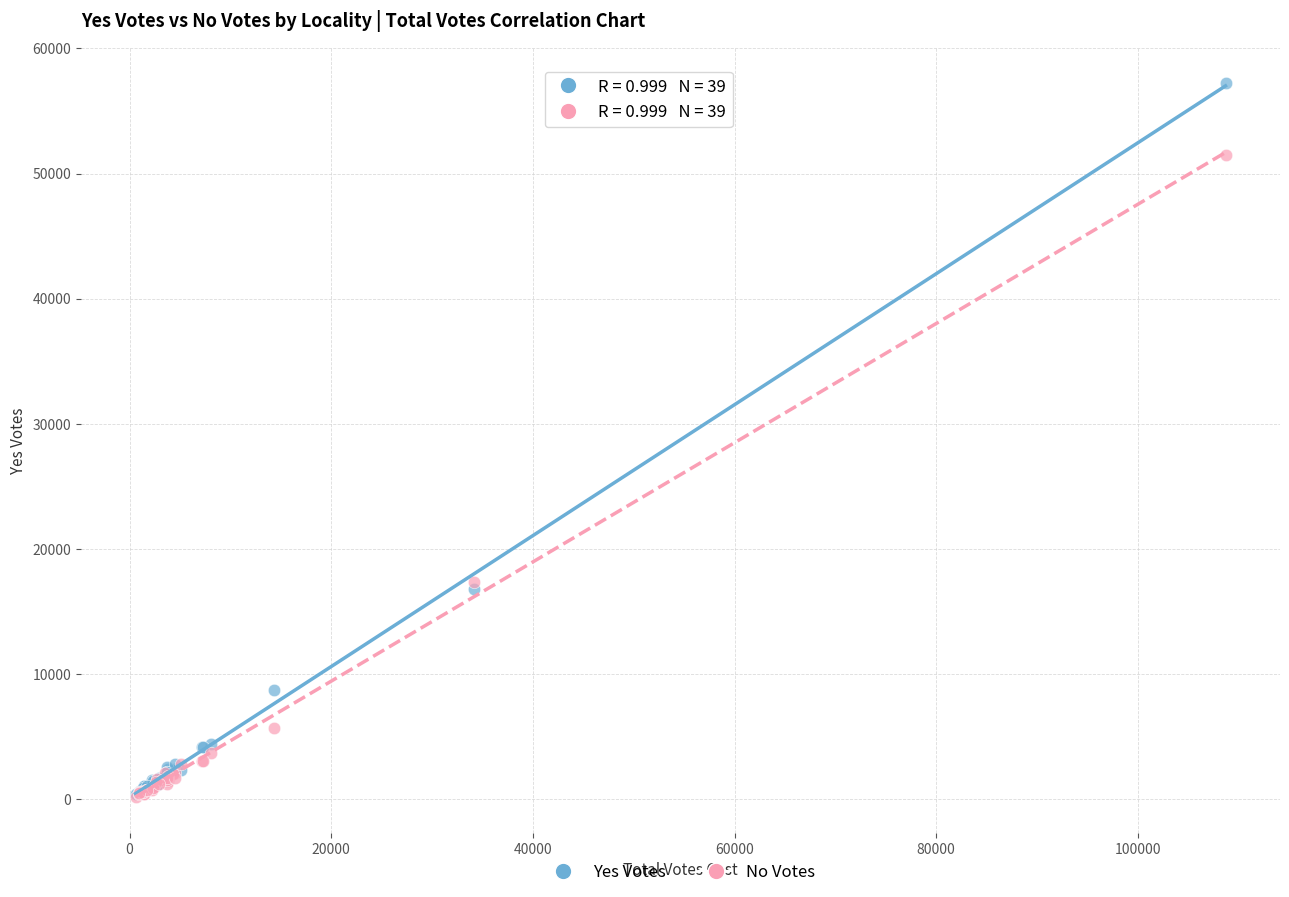

Which series has the widest spread of Y values?

Yes Votes